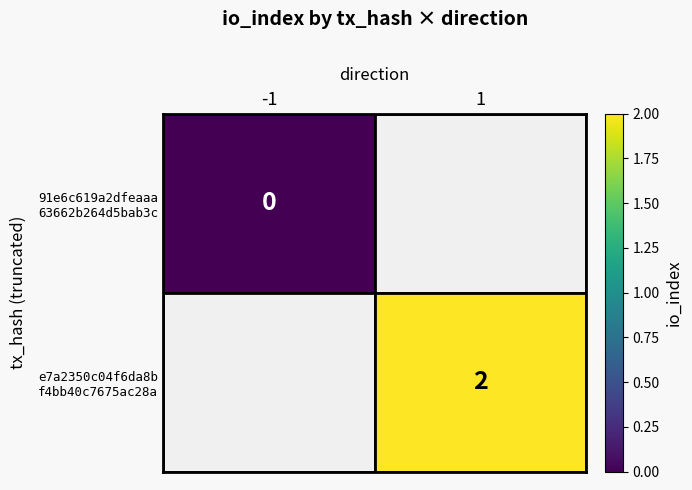

Which series has the widest spread of values?

91e6c619a2dfeaaa 63662b264d5bab3c